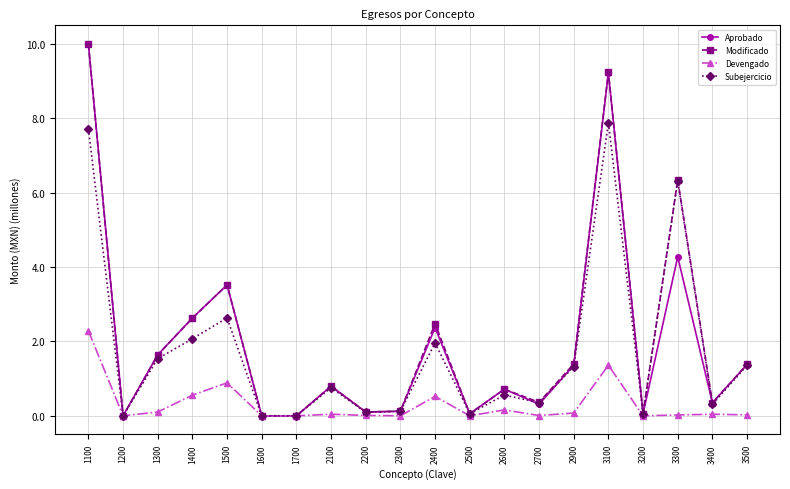

What is the maximum value shown in the chart?

10.0